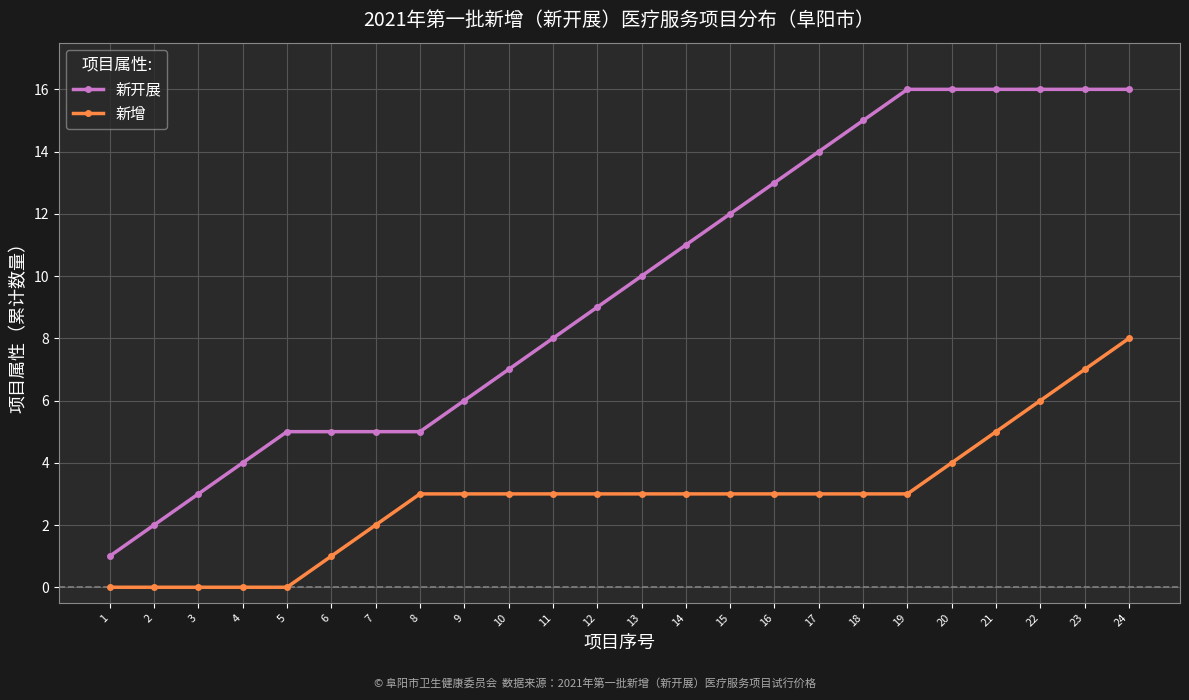

What is the value of the 新增 point at the 9th from the left?

3